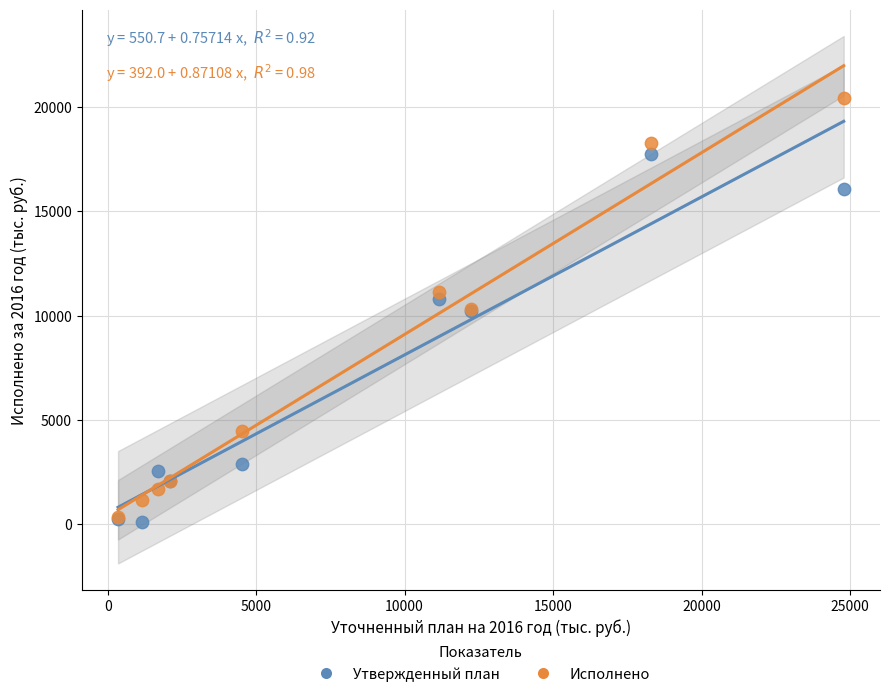

Which series has the widest spread of Y values?

Исполнено